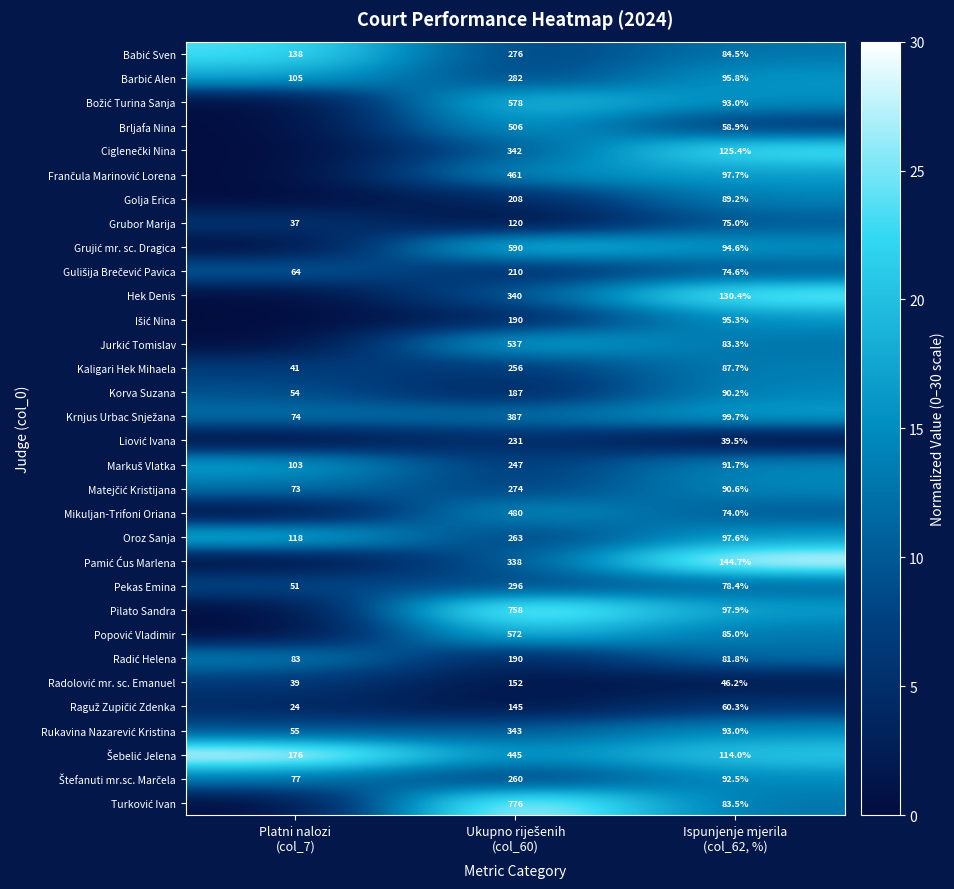

What is the sum of all Korva Suzana values?

331.2